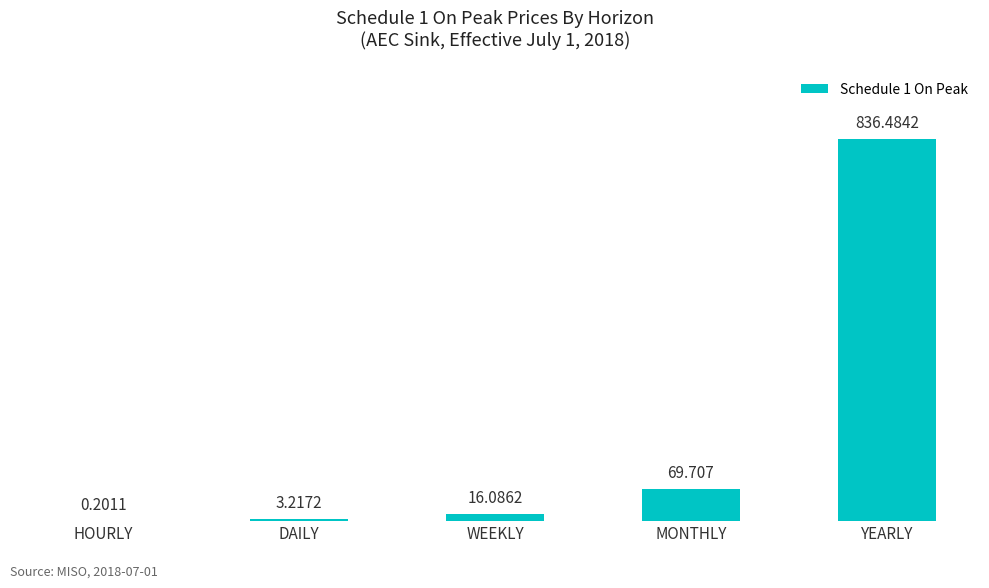

Count the number of categories in the chart.

5